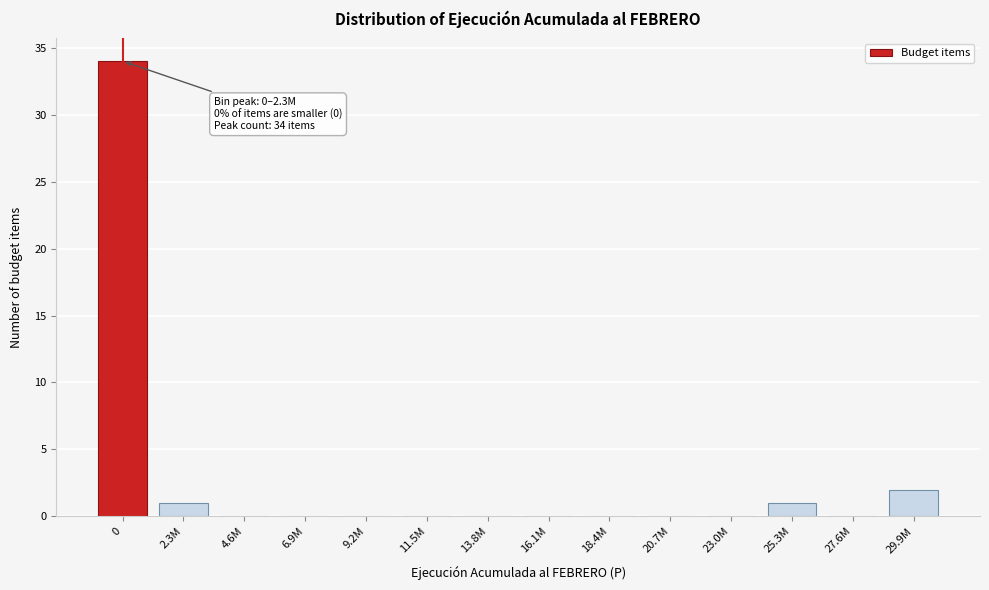

Reading left to right, list all the values displayed in this chart.

0=34	2.3M=1	4.6M=0	6.9M=0	9.2M=0	11.5M=0	13.8M=0	16.1M=0	18.4M=0	20.7M=0	23.0M=0	25.3M=1	27.6M=0	29.9M=2